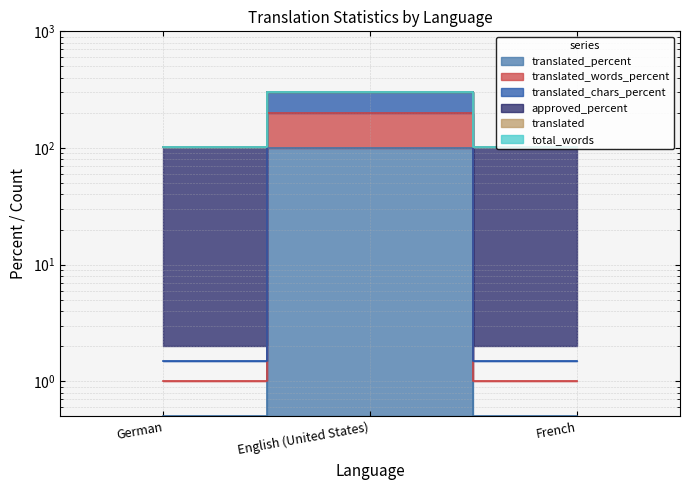

How many lines are shown in the chart?

4